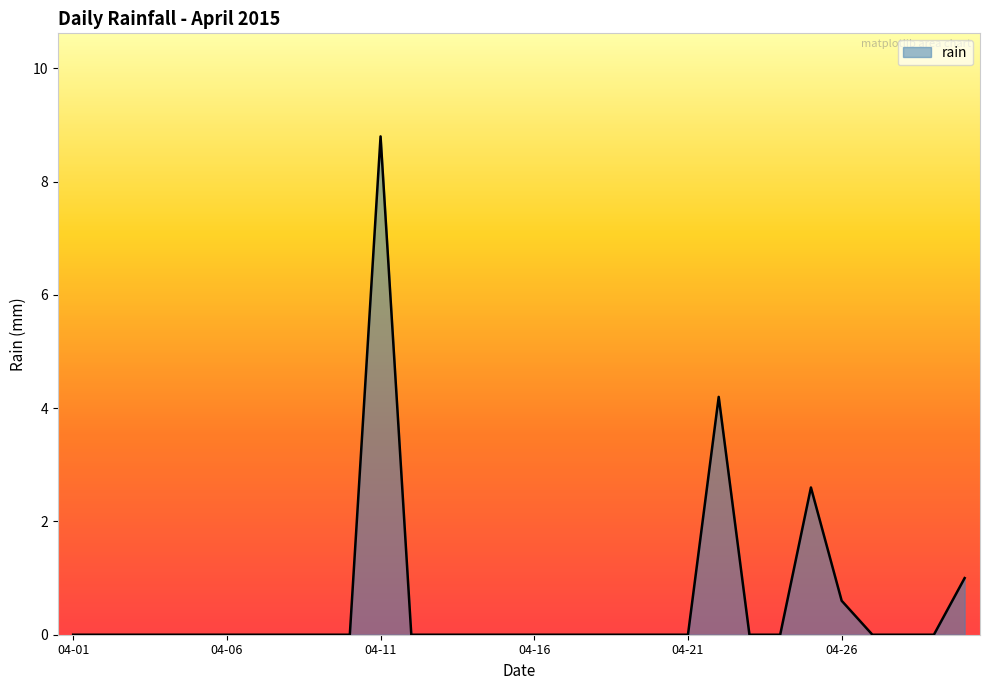

What is the greatest value displayed?

8.8